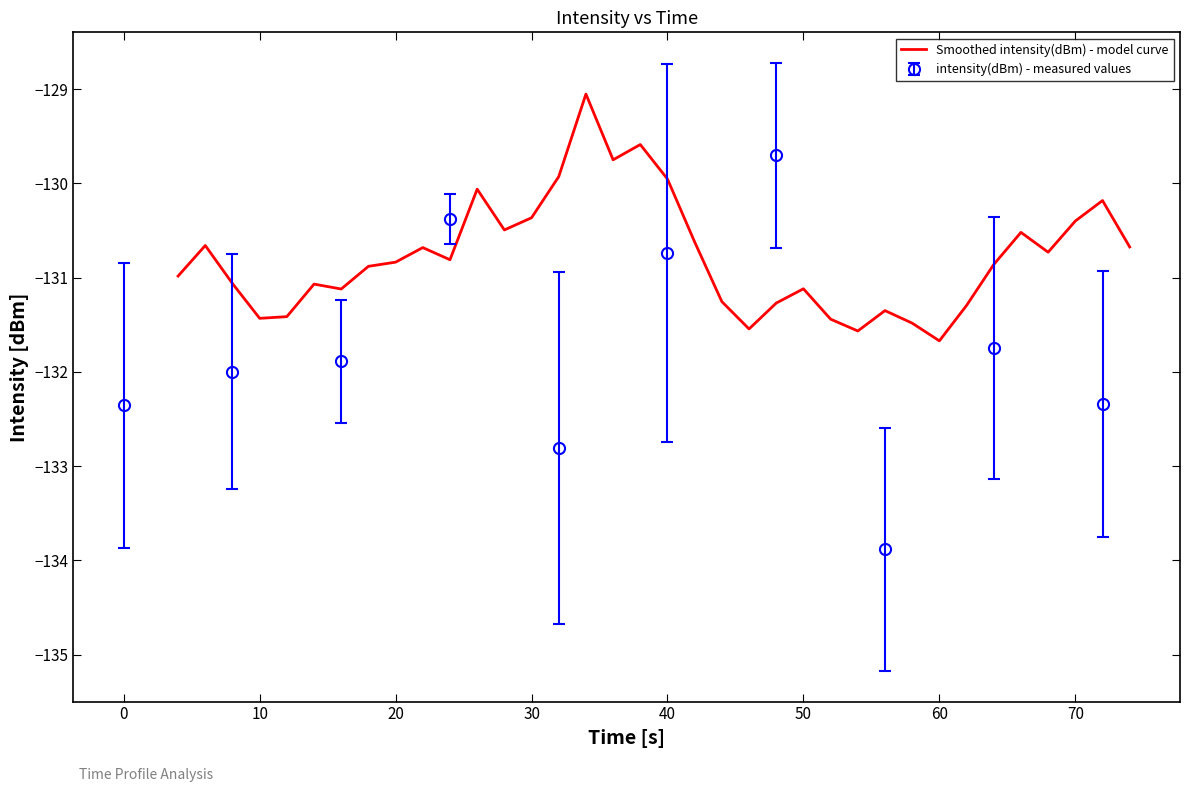

The Smoothed intensity(dBm) - model curve series shows -75.4 at 10. True or false?

False